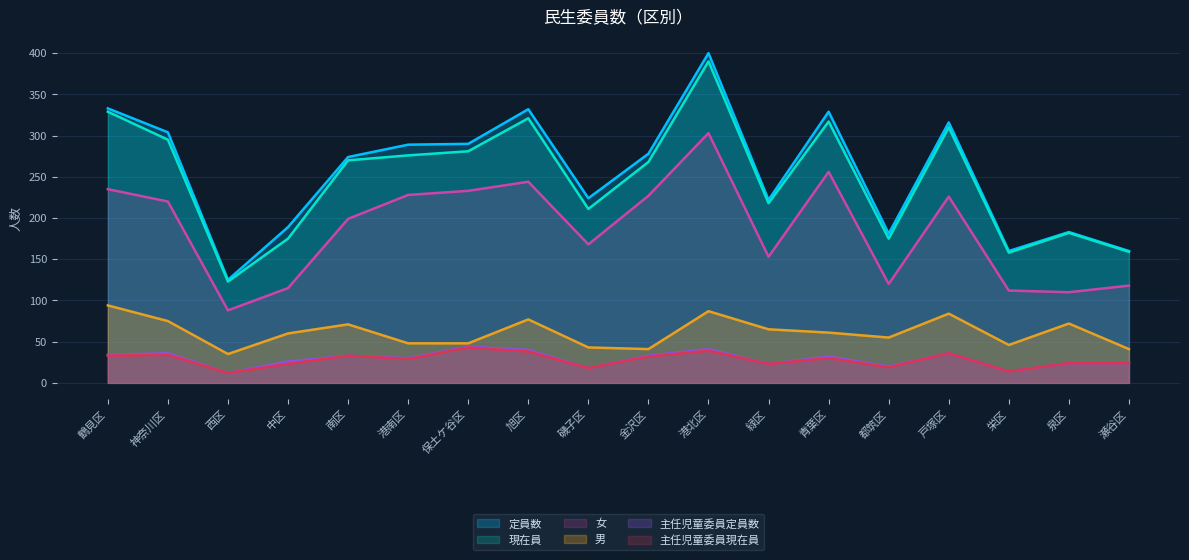

What is the sum of the 男 values at 旭区 and 泉区?

149